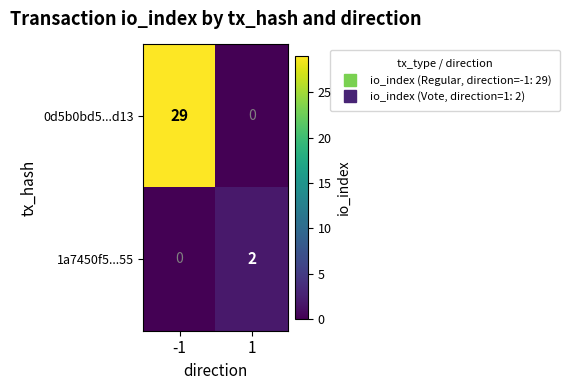

Is it true that 0d5b0bd5...d13 equals 29 at -1?

True